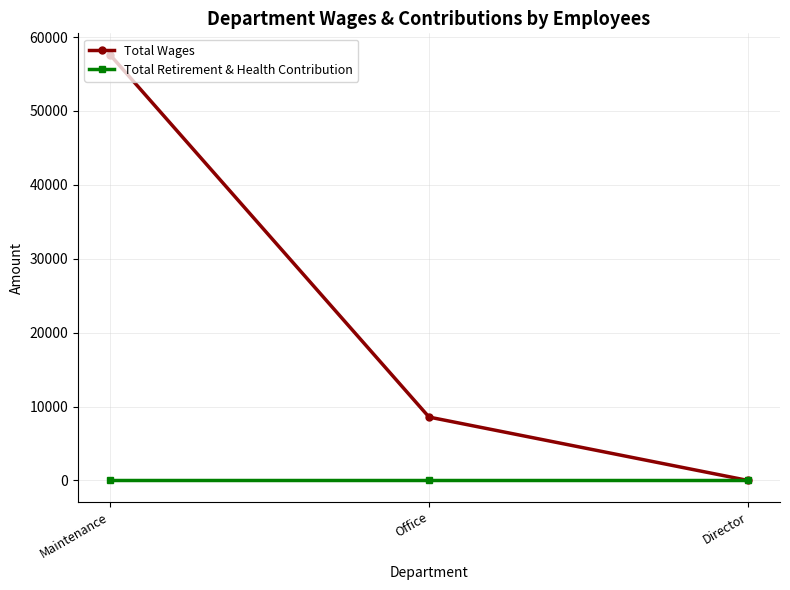

True or false: Total Wages has a value of 57627 at Maintenance.

True